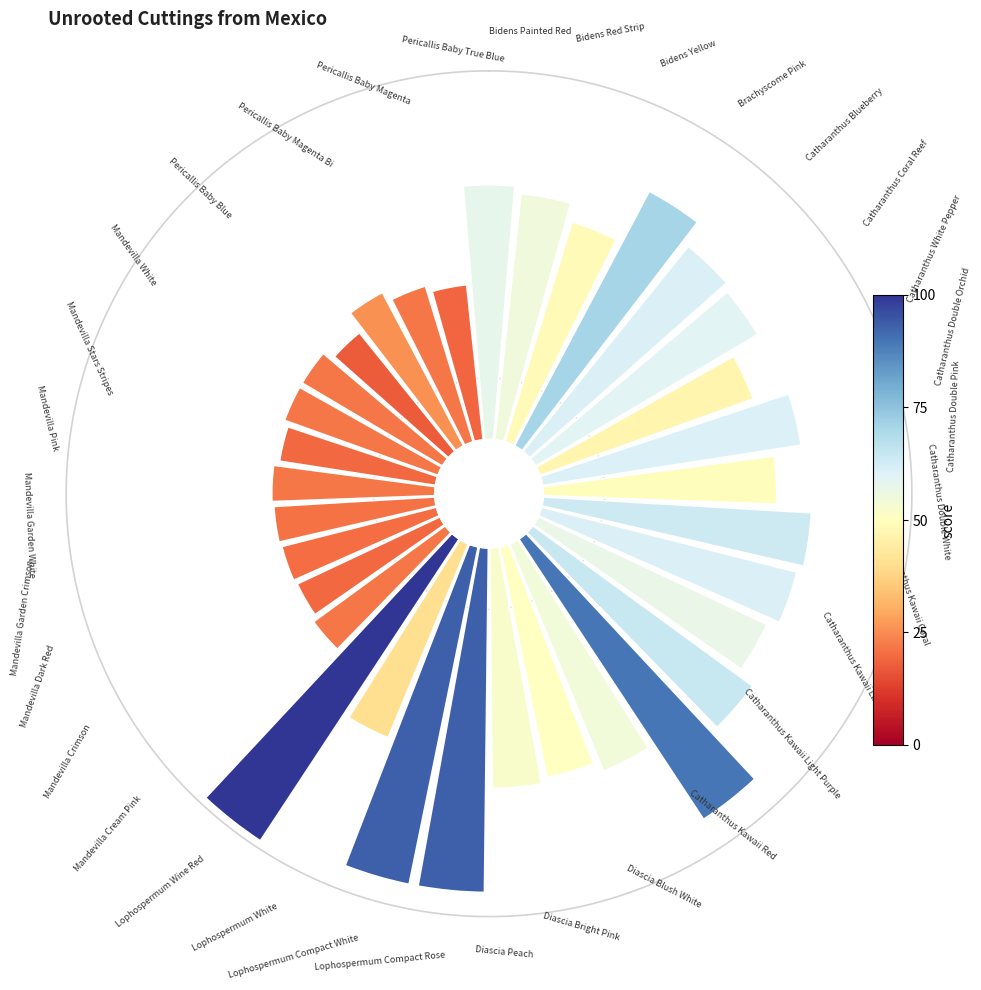

To the nearest percent, what is the difference between the largest and smallest slice percentages?

3%